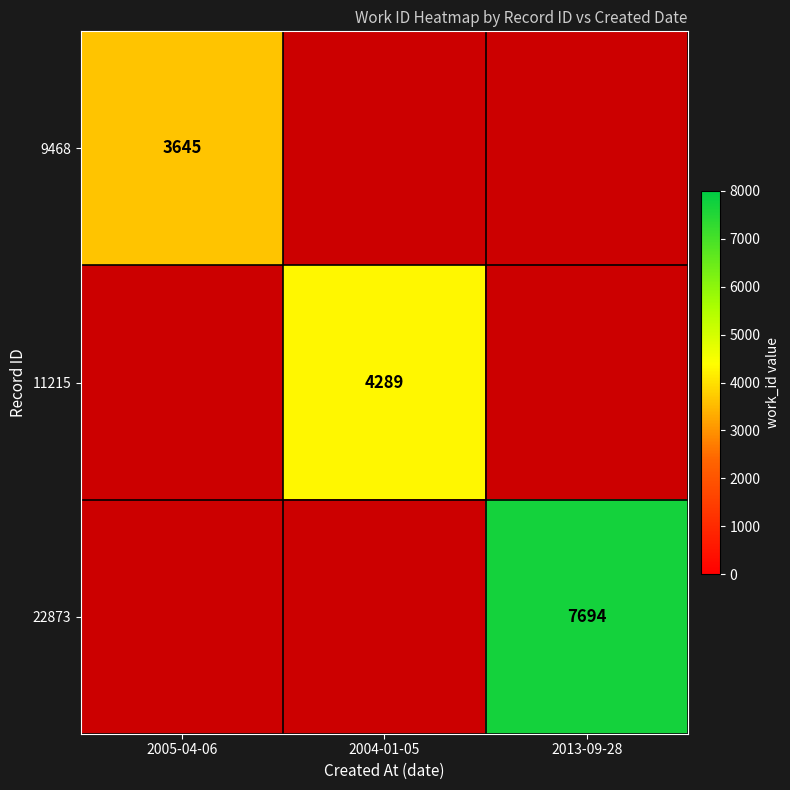

Count the number of categories in the chart.

3